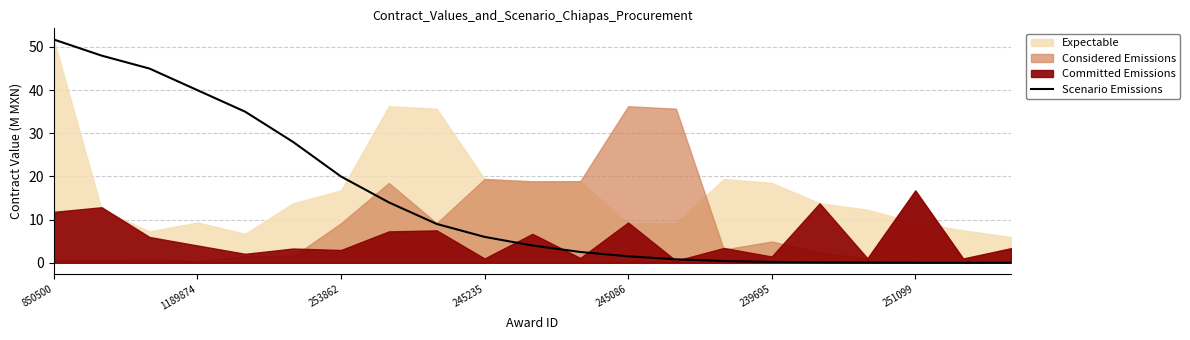

Read the value at 16.

0.1